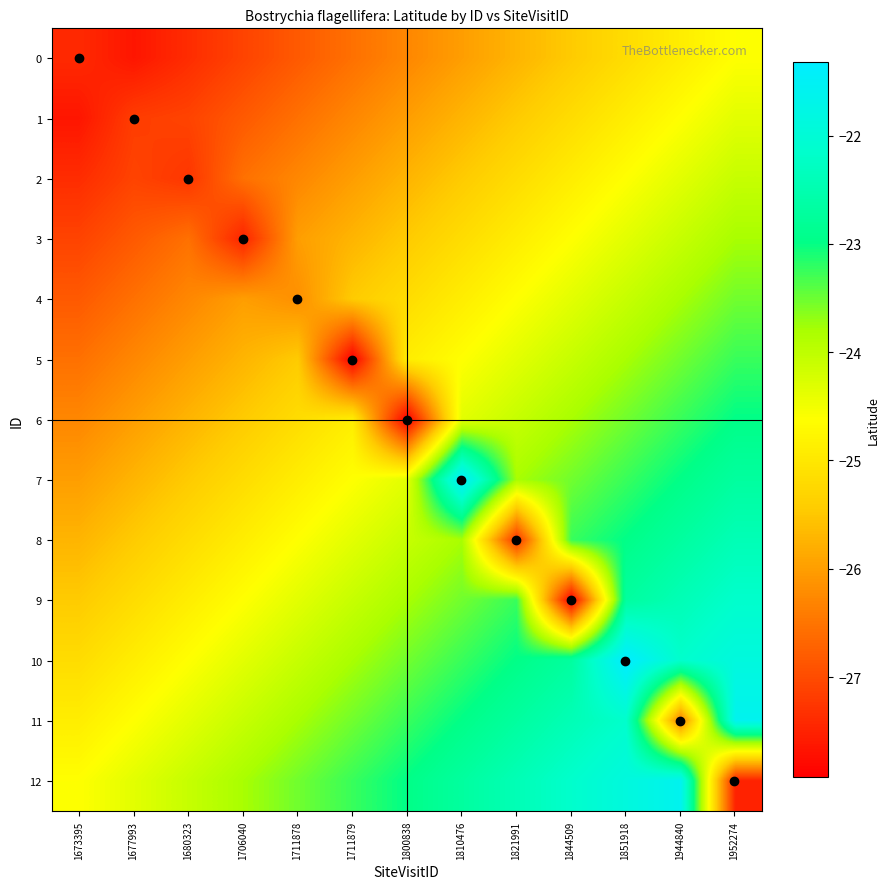

What is the difference between the highest and lowest values at 1944840?

4.8